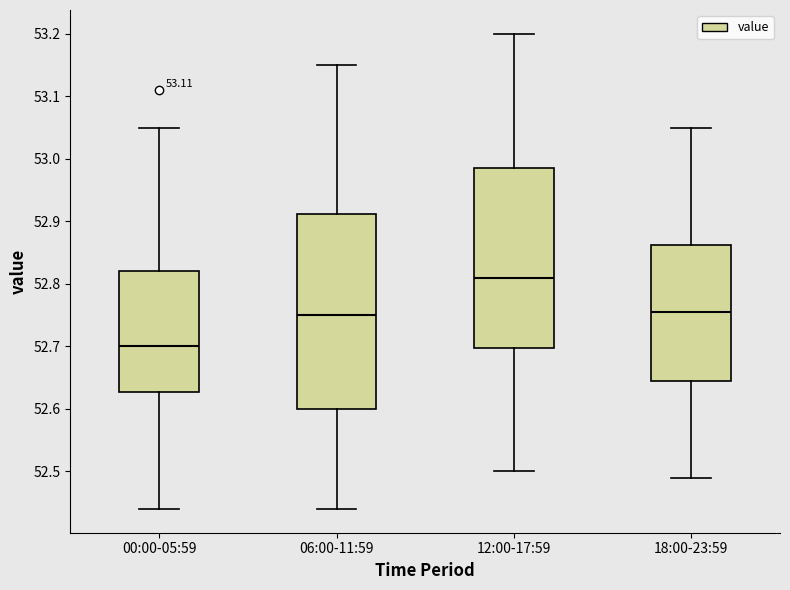

Reading left to right, transcribe this box plot: for each box, give where its median line is, the range the box spans, and where its two whiskers end, as read against the y-axis. The values are not printed on the chart, so give them approximately, as read against the axis.

00:00-05:59: median 52.70, box 52.63 to 52.82, whiskers 52.44 to 53.05
06:00-11:59: median 52.75, box 52.60 to 52.91, whiskers 52.44 to 53.15
12:00-17:59: median 52.81, box 52.70 to 52.99, whiskers 52.50 to 53.20
18:00-23:59: median 52.76, box 52.65 to 52.86, whiskers 52.49 to 53.05